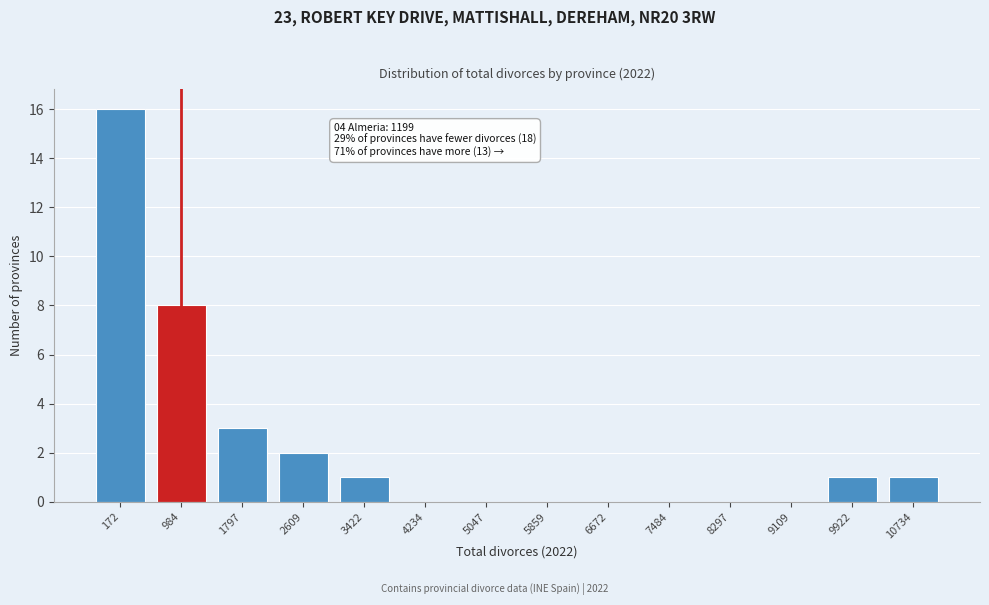

Reading left to right, list all the values displayed in this chart.

172=16	984=8	1797=3	2609=2	3422=1	4234=0	5047=0	5859=0	6672=0	7484=0	8297=0	9109=0	9922=1	10734=1